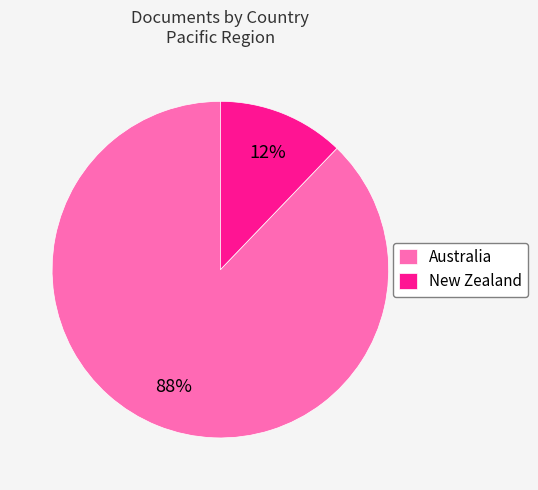

Rank the categories by value from highest to lowest.

Australia, New Zealand